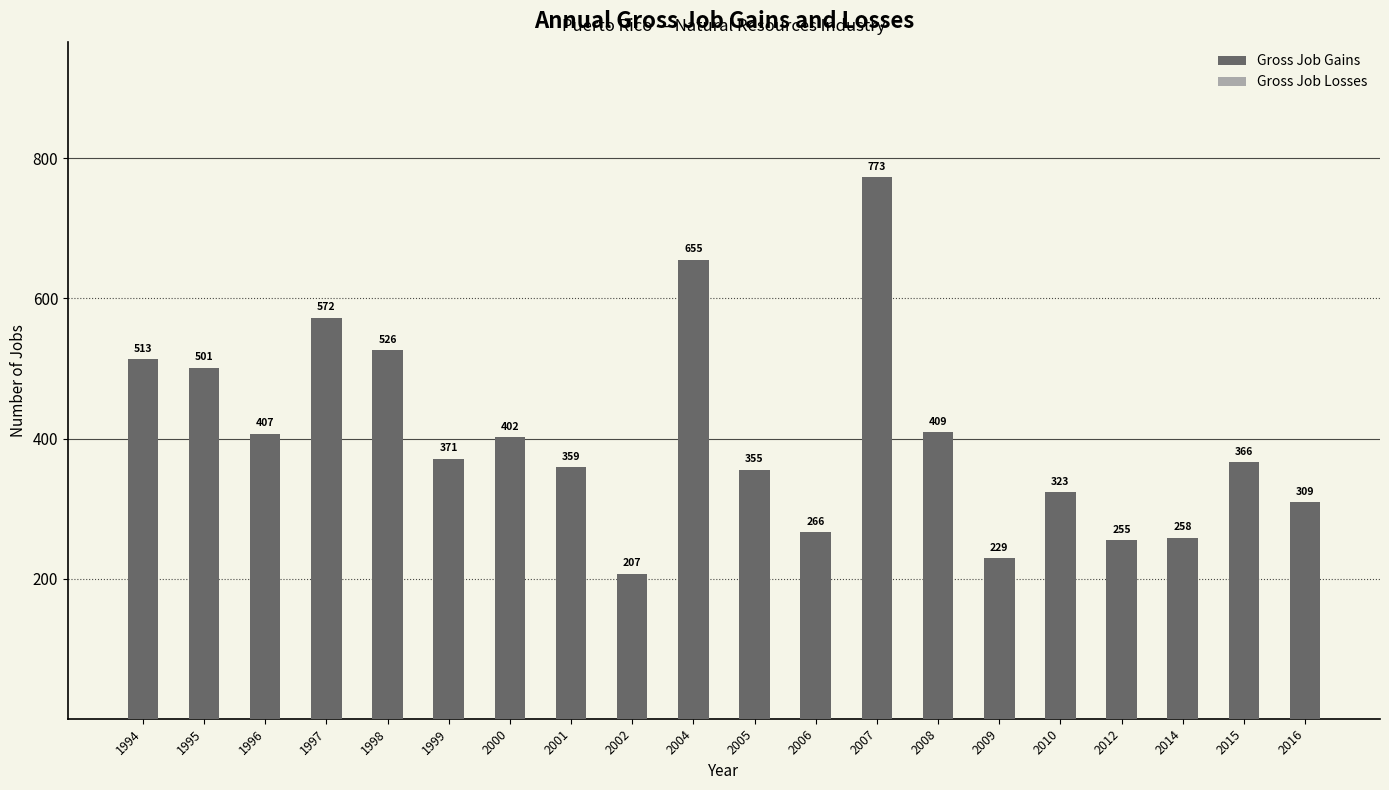

What is the smallest value displayed?

207